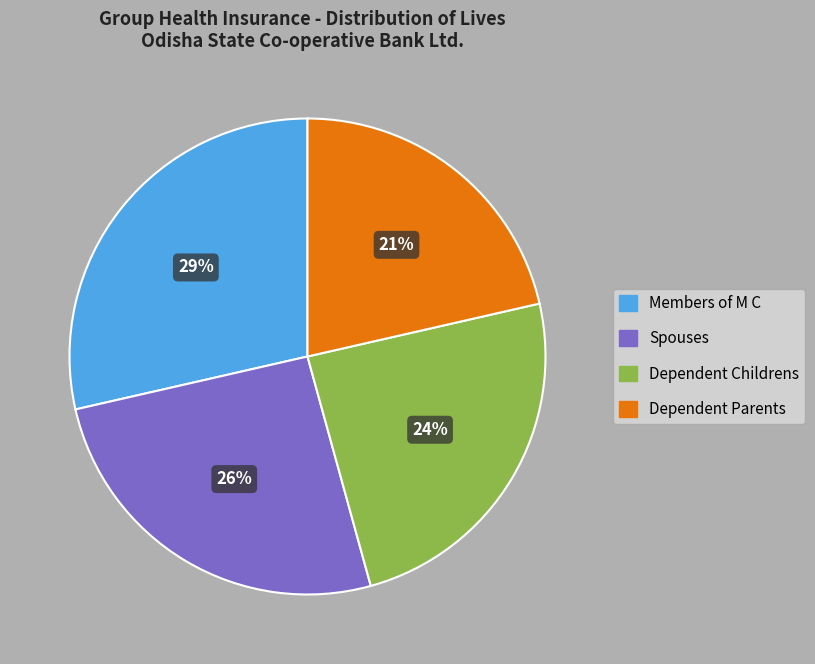

To the nearest percent, what is the average slice percentage?

25%